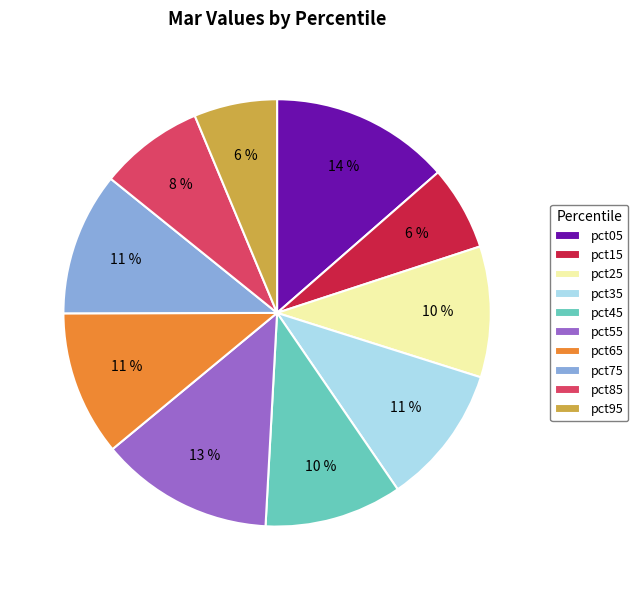

Combined, do pct95 and pct55 account for over 50%?

No